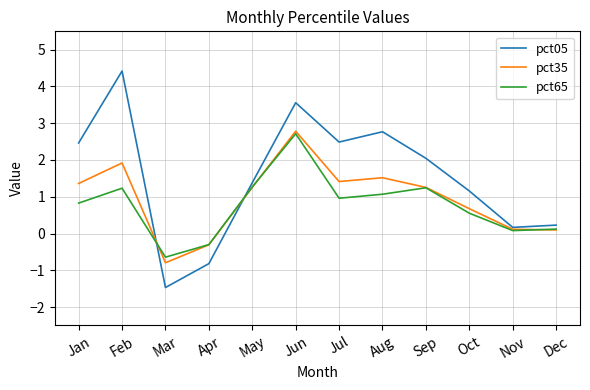

At Aug, list the series in order from smallest to largest.

pct65, pct35, pct05